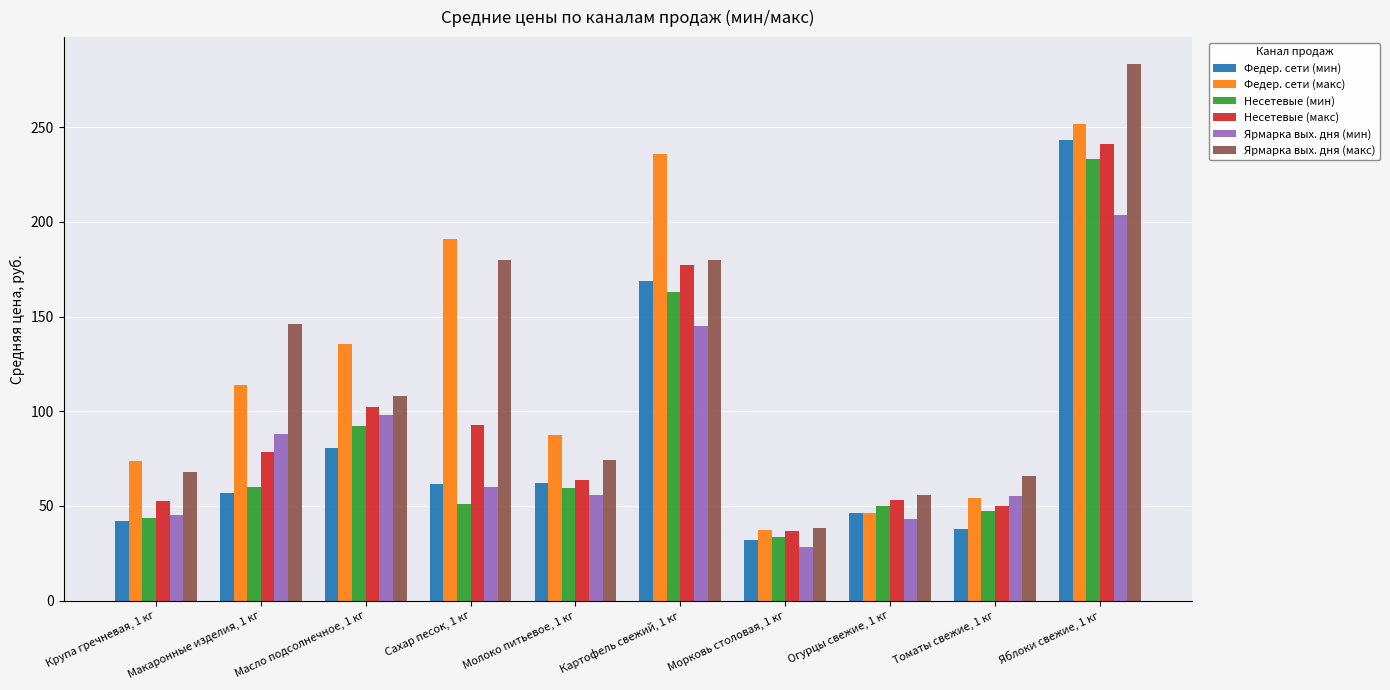

What value does the Ярмарка вых. дня (макс) series have at Сахар песок, 1 кг?

180.0